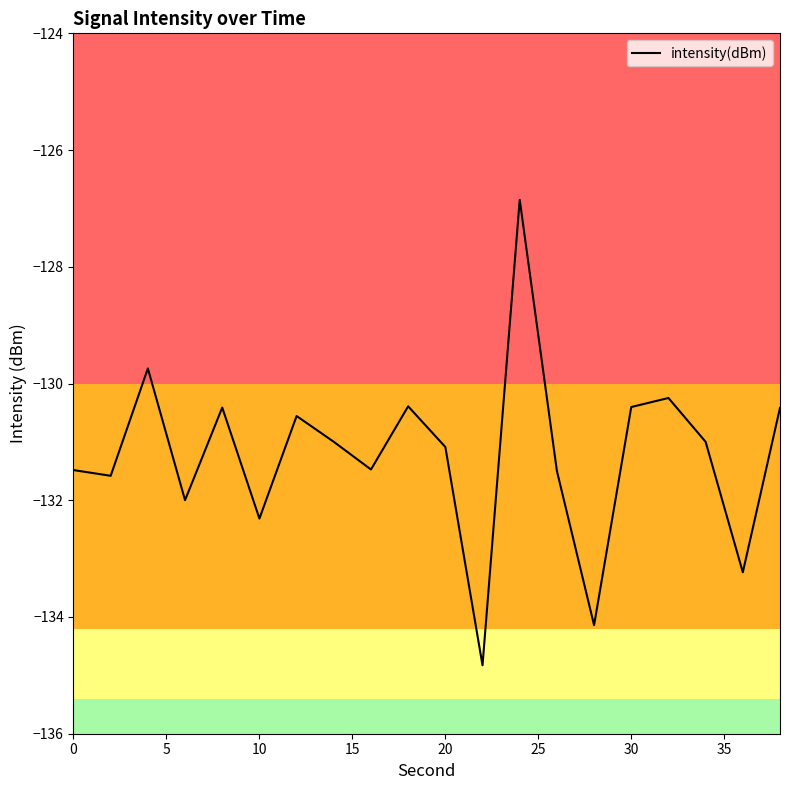

What is the minimum value shown in the chart?

-134.8